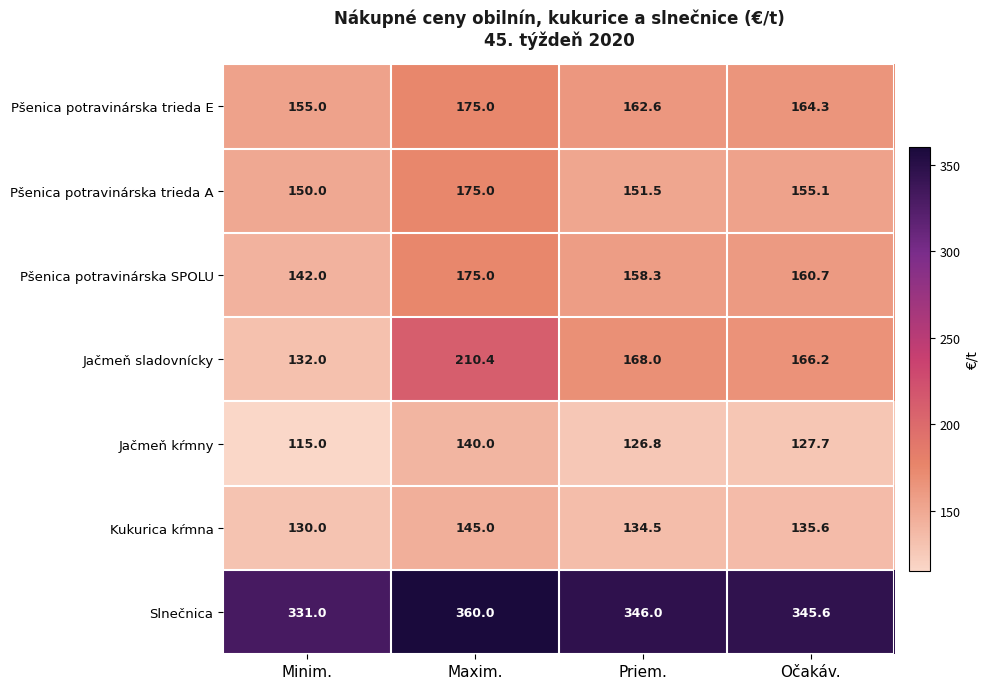

What is the lowest value of the Pšenica potravinárska trieda E series?

155.0